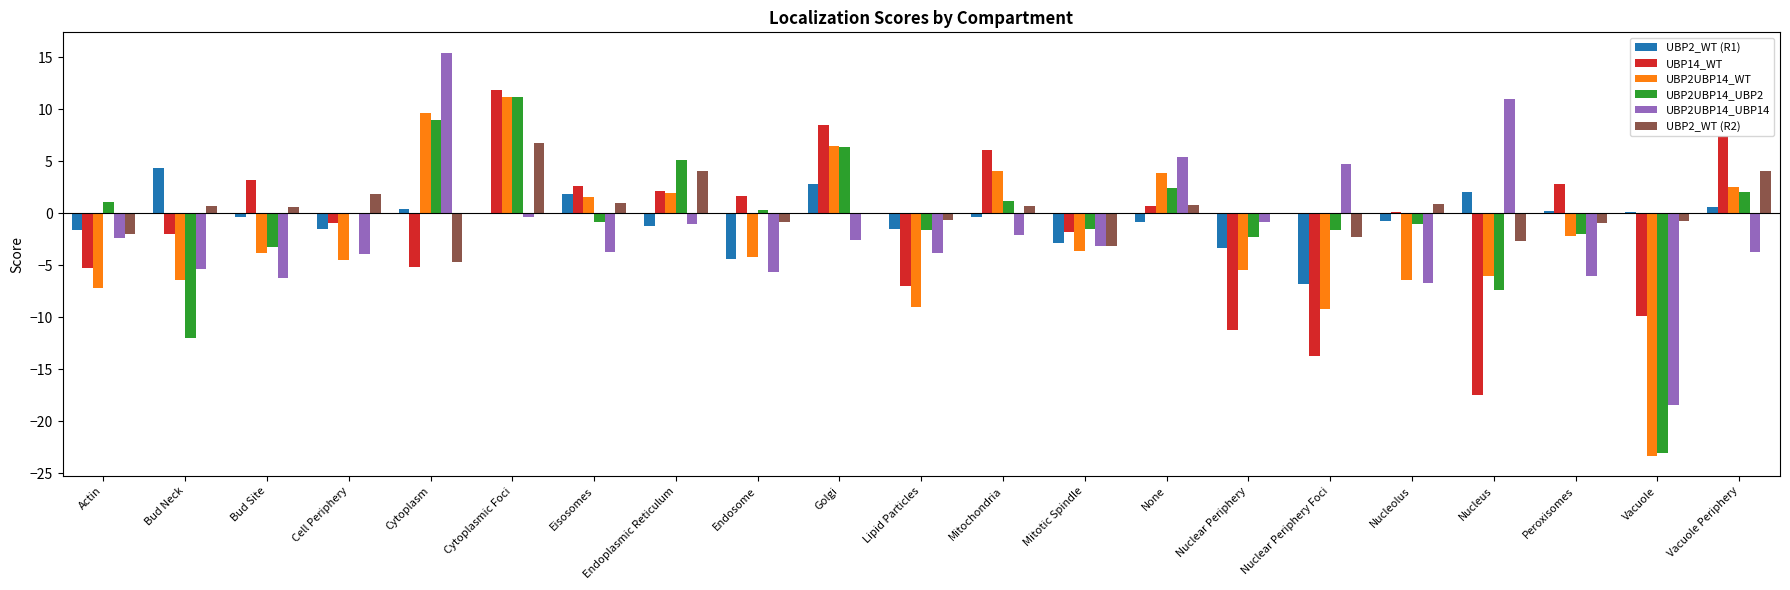

Count the number of data series in this chart.

6